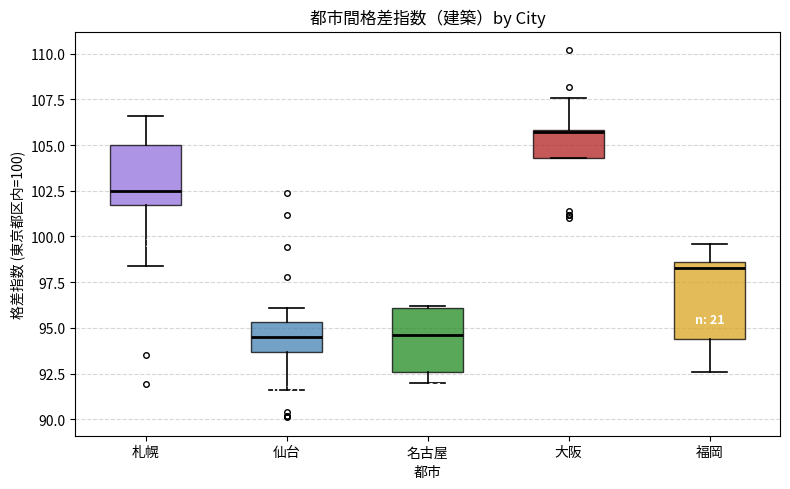

Which box's median line is the highest?

大阪